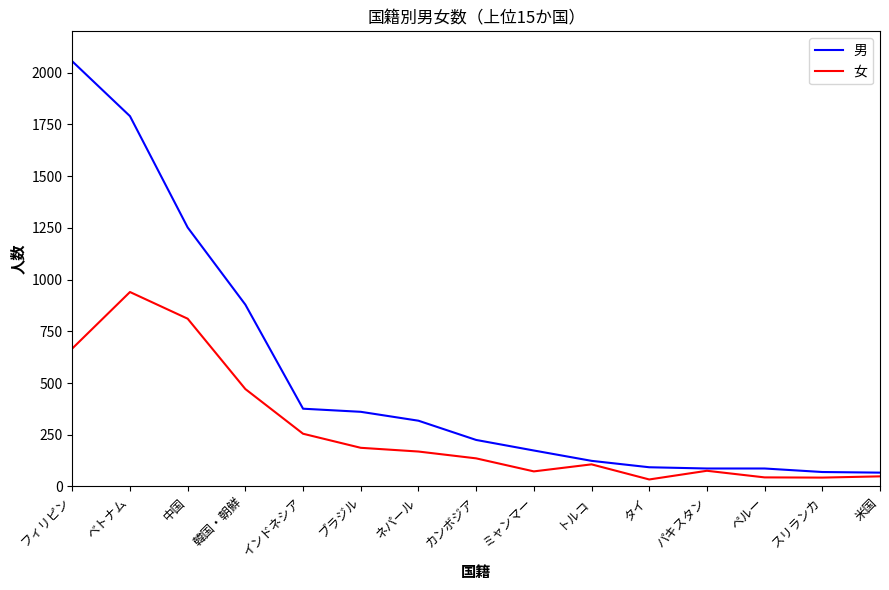

What is the maximum value for 男?

2055